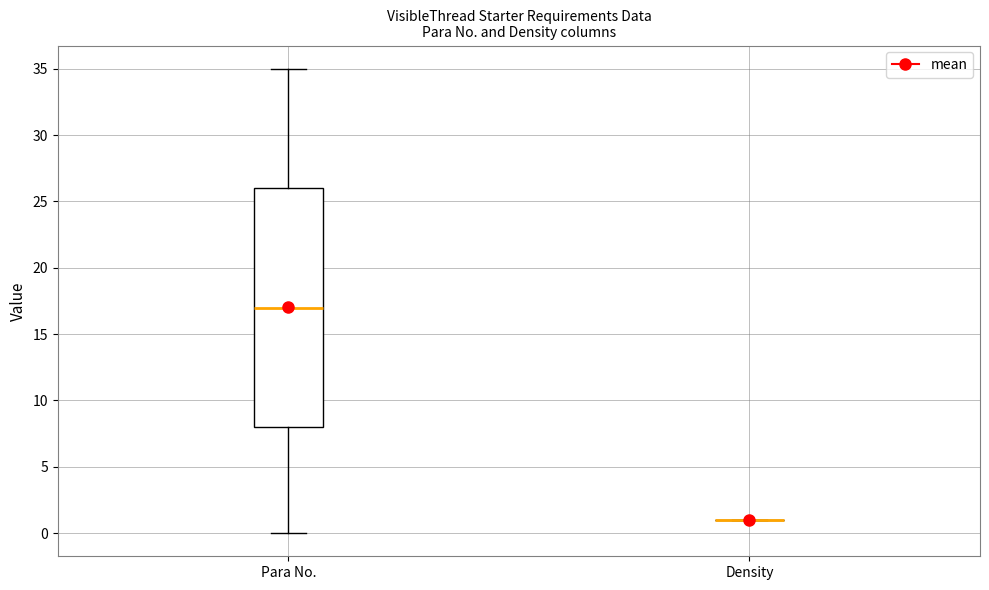

Reading left to right, transcribe this box plot: for each box, give where its median line is, the range the box spans, and where its two whiskers end, as read against the y-axis. The values are not printed on the chart, so give them approximately, as read against the axis.

Para No.: median 17, box 8 to 26, whiskers 0 to 35
Density: box collapsed to a line at 1, whiskers 1 to 1